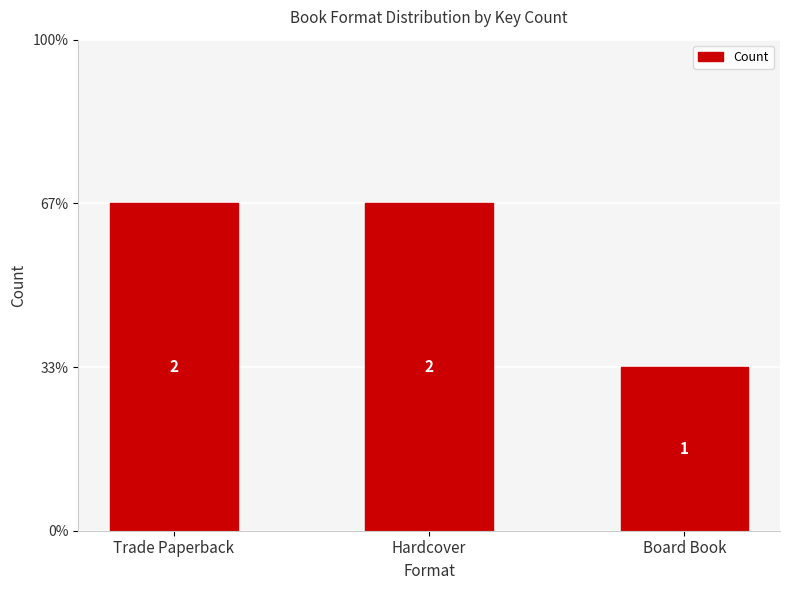

Does the chart contain stacked bars?

No